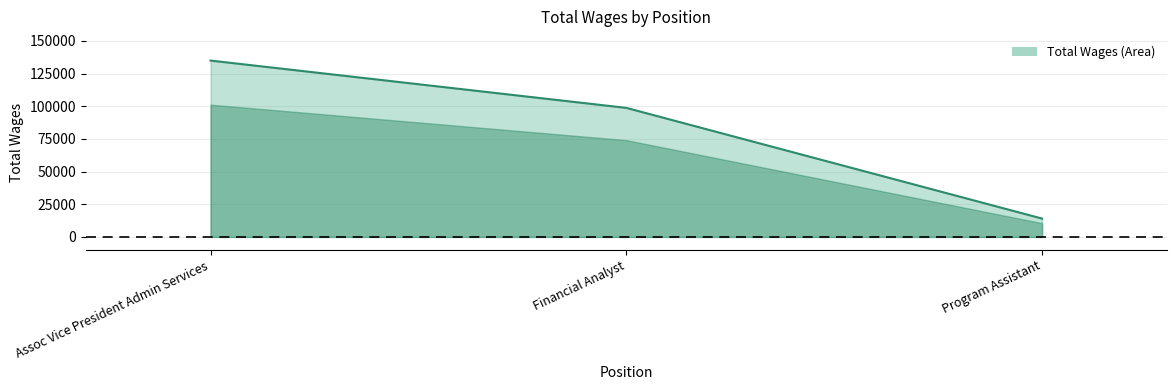

Which label corresponds to the smallest value in the chart?

Program Assistant